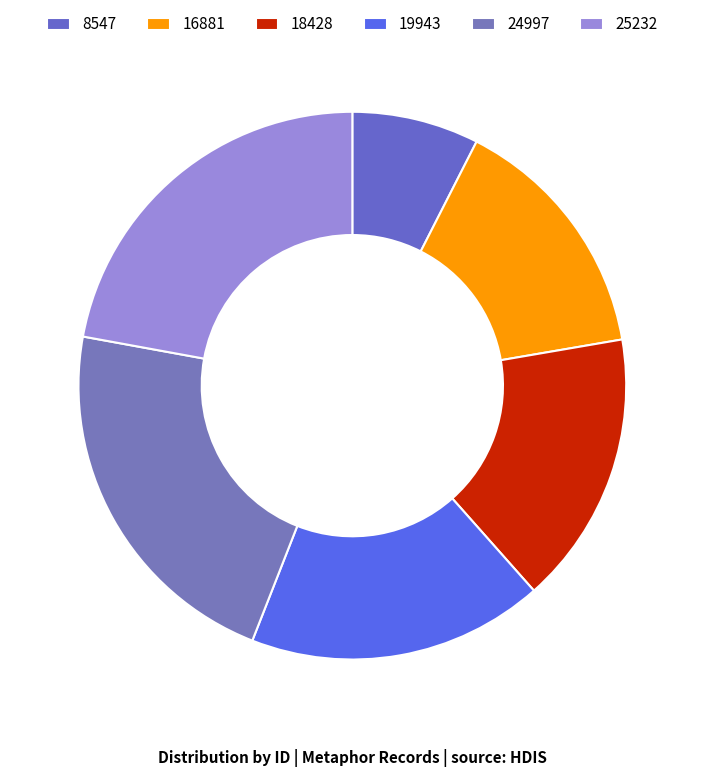

How many slices are in this pie chart?

6